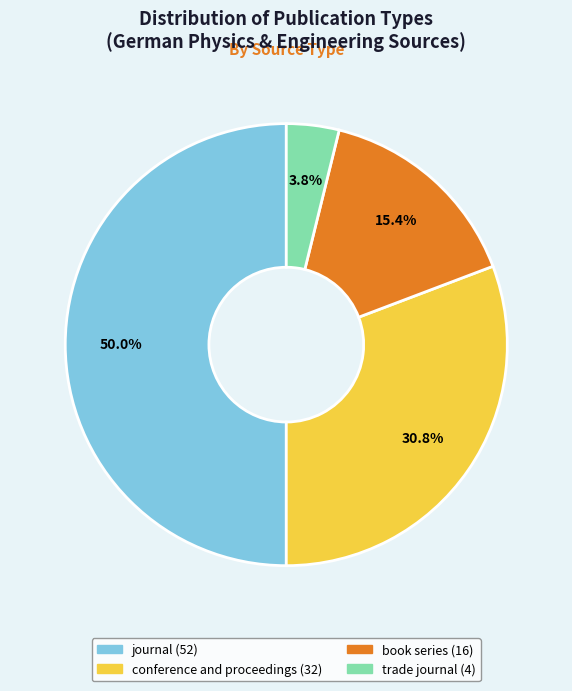

Between conference and proceedings and trade journal, which is larger?

conference and proceedings